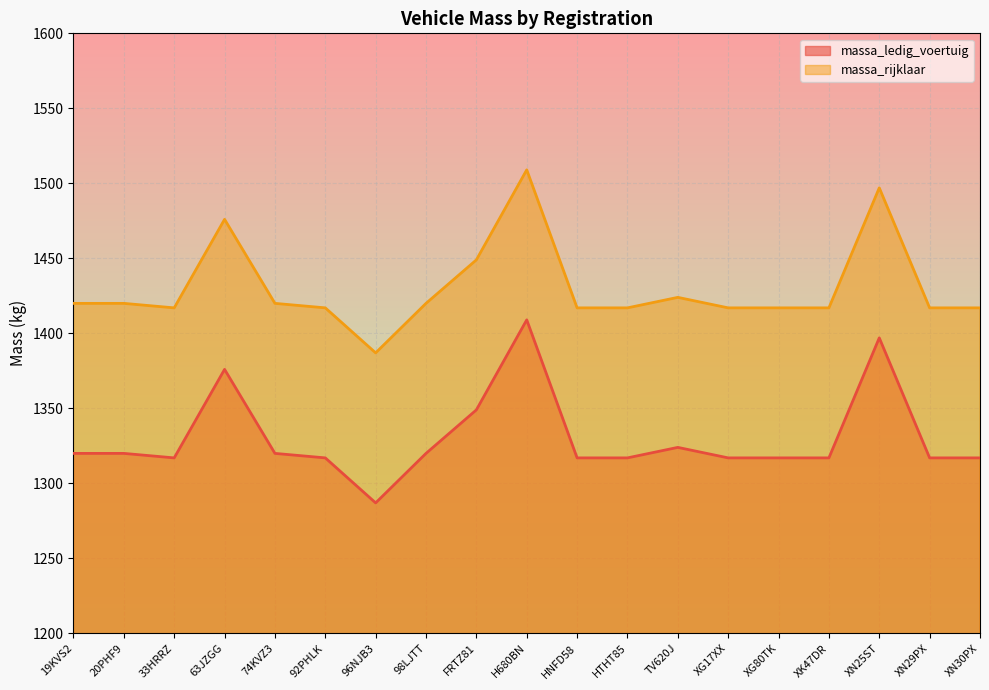

The value of massa_ledig_voertuig at 33HRRZ is 1317. True or false?

True